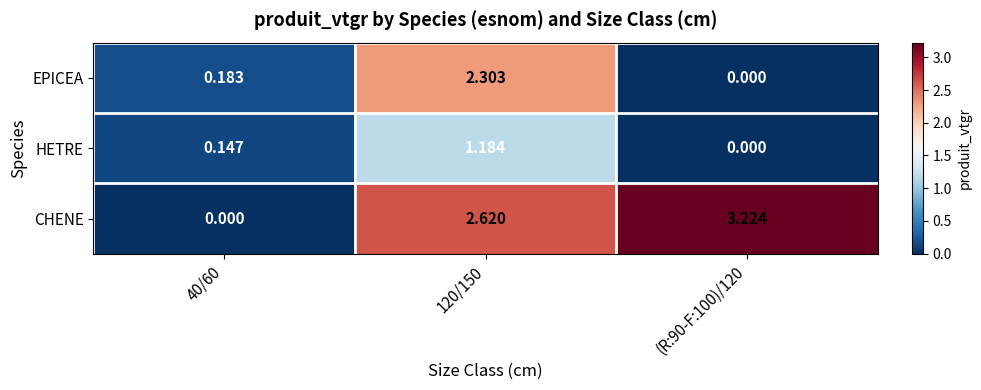

Is the value of CHENE at 120/150 greater than the value of EPICEA at (R:90-F:100)/120?

Yes